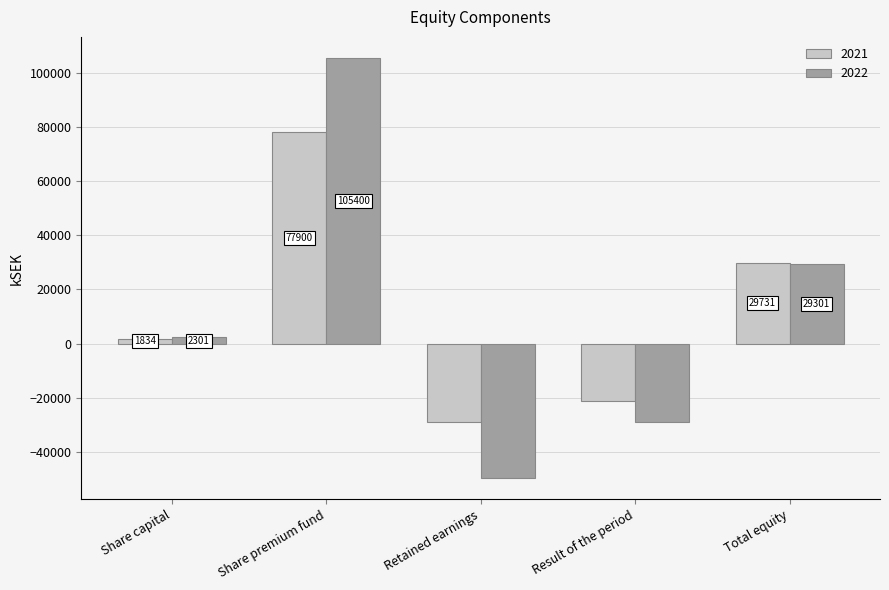

What position from the right is Share premium fund?

4